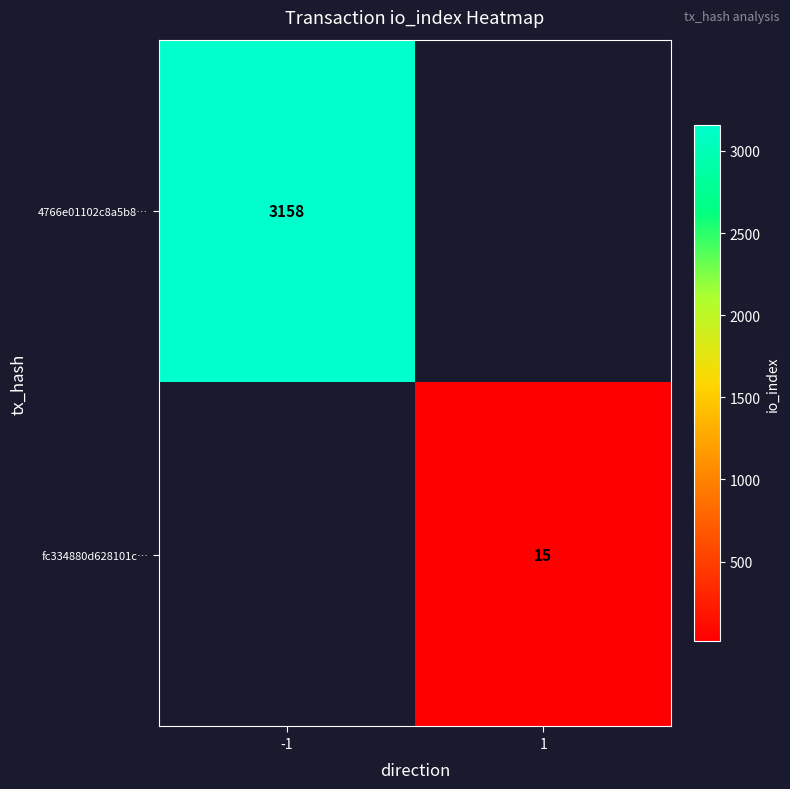

True or false: fc334880d628101c… has a value of 15 at 1.

True